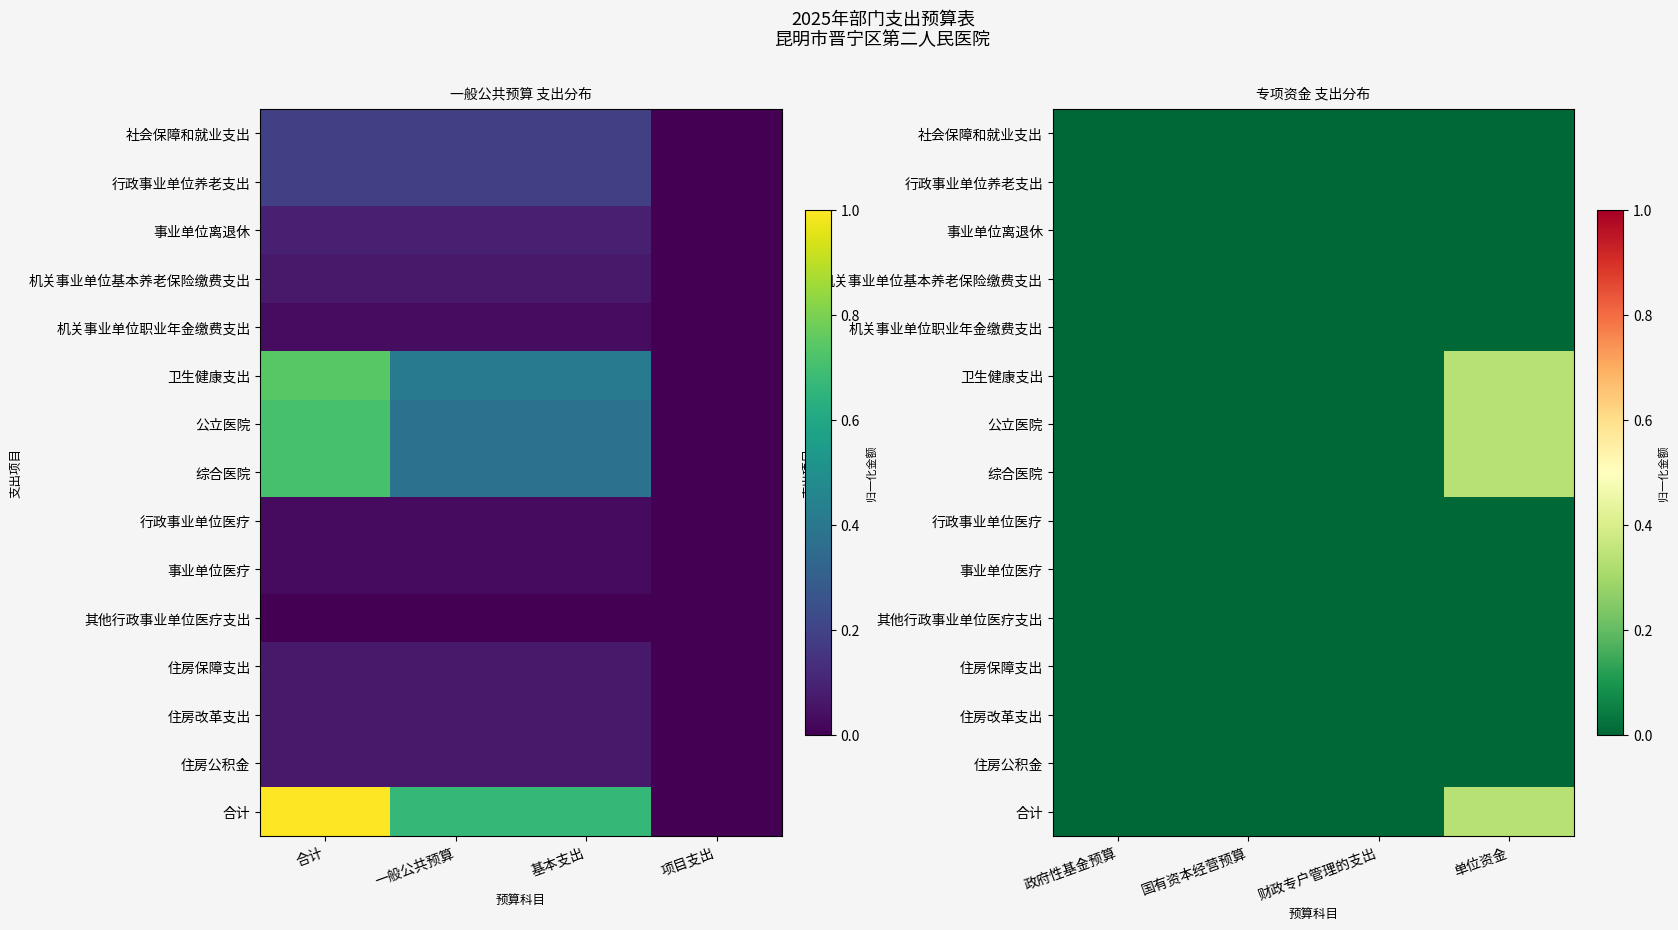

How many categories are shown in the chart?

4